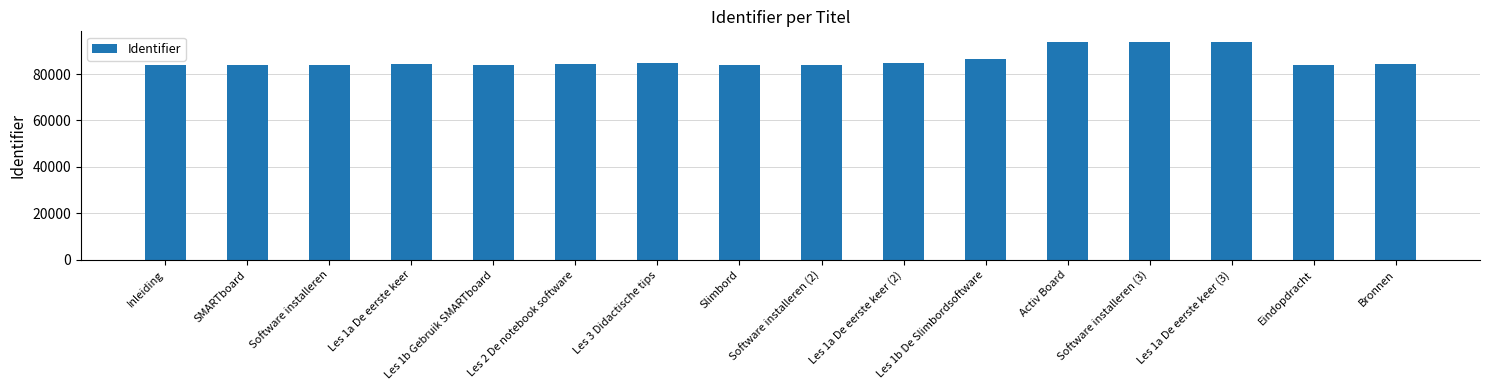

What is the difference between the maximum and minimum values?

9751